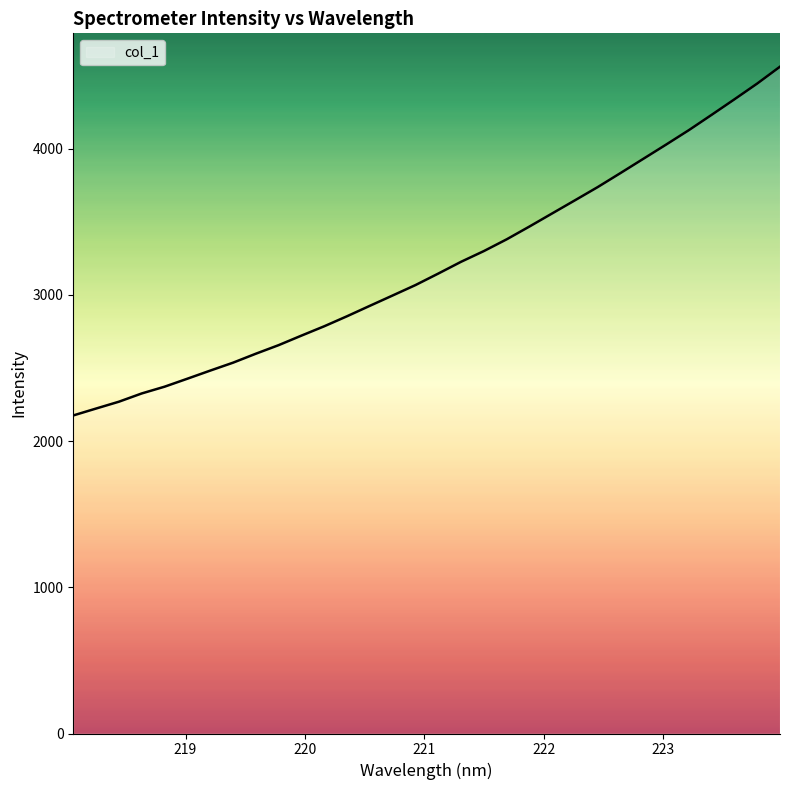

What is the greatest value displayed?

4560.0